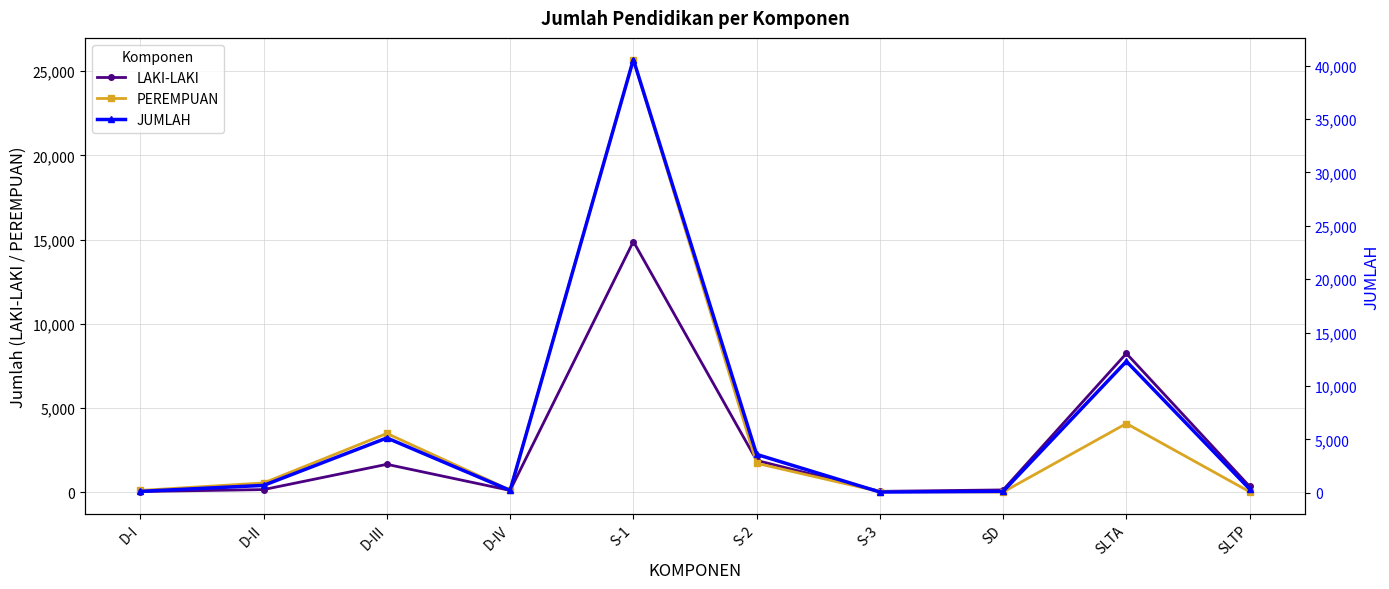

True or false: PEREMPUAN has a value of 25 at SLTP.

False